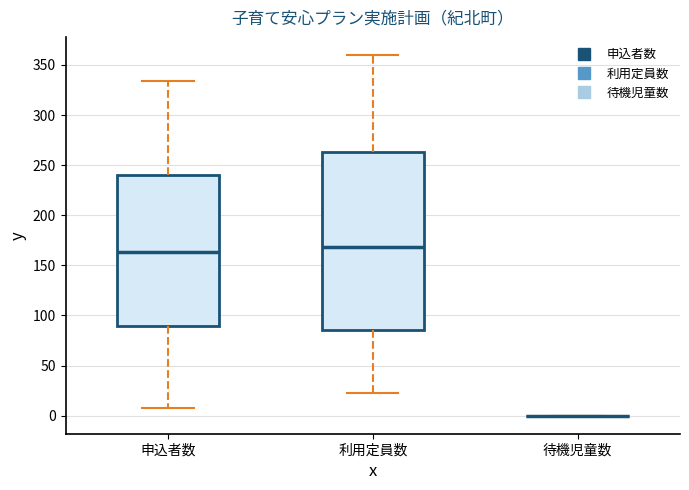

Which box is the tallest, from its lower edge to its upper edge?

利用定員数